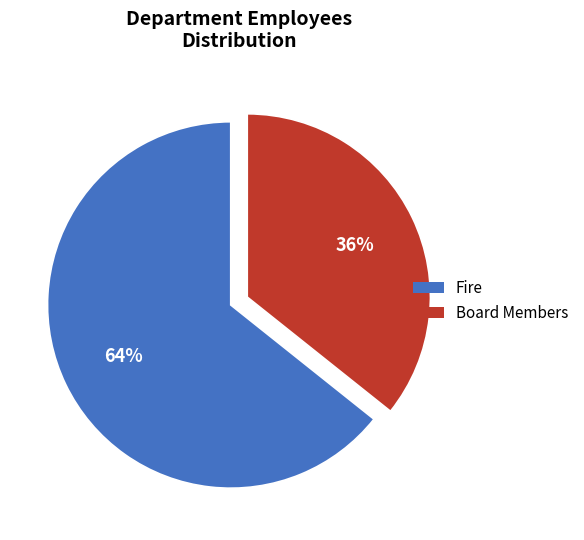

What percentage is the Fire slice, to the nearest percent?

64%